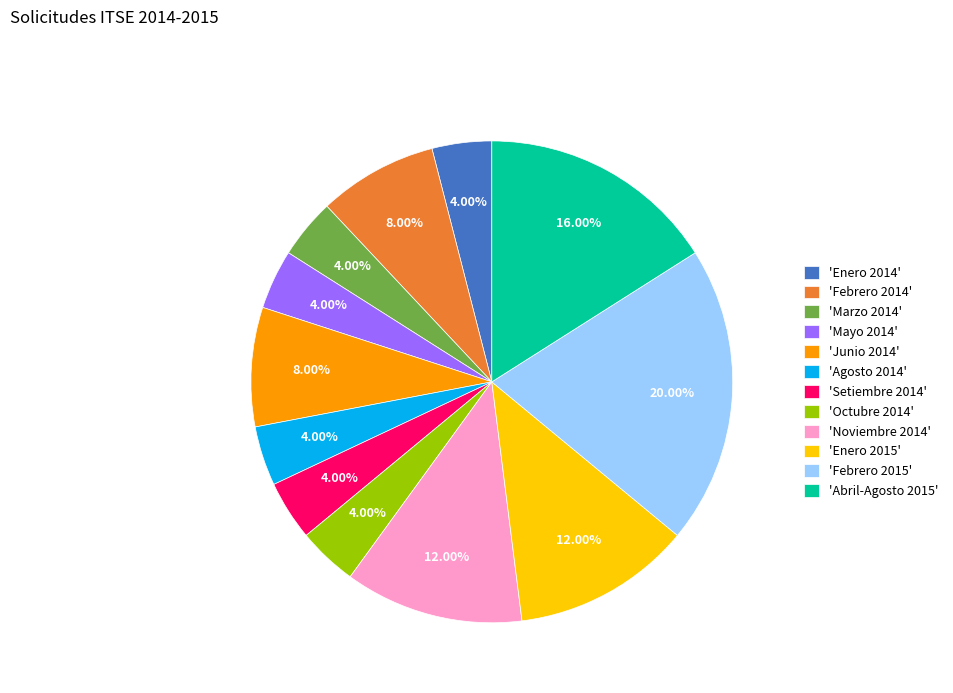

Does 'Mayo 2014' represent more than half of the total?

No